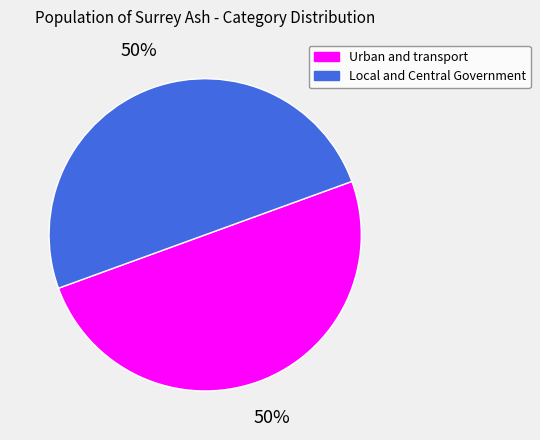

To the nearest percent, what percentage of the pie is Urban and transport?

50%